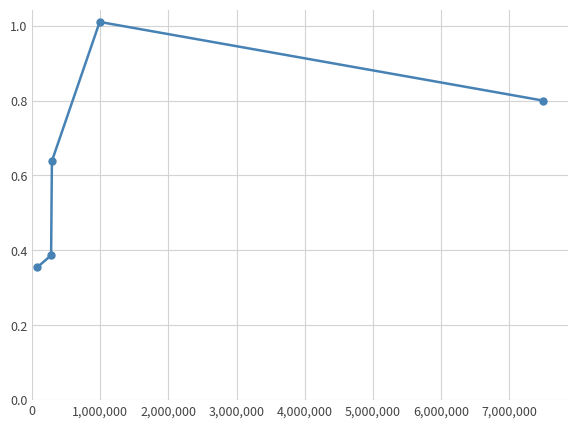

How many interior local peaks (higher than both neighbors) does the data have?

1